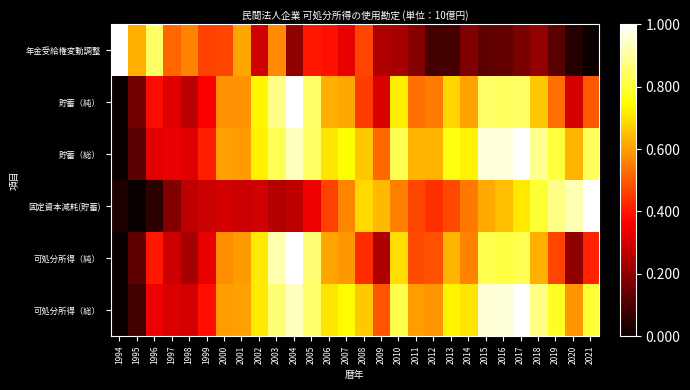

Reading left to right, what are all the values shown in this chart?

年金受給権変動調整: 1994=1.0	1995=0.6	1996=0.8	1997=0.5	1998=0.6	1999=0.5	2000=0.5	2001=0.6	2002=0.3	2003=0.6	2004=0.2	2005=0.4	2006=0.4	2007=0.3	2008=0.5	2009=0.2	2010=0.2	2011=0.2	2012=0.1	2013=0.1	2014=0.2	2015=0.1	2016=0.1	2017=0.2	2018=0.2	2019=0.1	2020=0.0	2021=0.0
貯蓄（純）: 1994=0.0	1995=0.2	1996=0.4	1997=0.3	1998=0.3	1999=0.4	2000=0.6	2001=0.6	2002=0.7	2003=0.9	2004=1.0	2005=0.8	2006=0.6	2007=0.6	2008=0.5	2009=0.3	2010=0.7	2011=0.5	2012=0.5	2013=0.7	2014=0.6	2015=0.8	2016=0.8	2017=0.8	2018=0.7	2019=0.5	2020=0.3	2021=0.5
貯蓄（総）: 1994=0.0	1995=0.1	1996=0.3	1997=0.3	1998=0.3	1999=0.4	2000=0.6	2001=0.6	2002=0.7	2003=0.8	2004=0.9	2005=0.8	2006=0.7	2007=0.7	2008=0.7	2009=0.5	2010=0.8	2011=0.6	2012=0.6	2013=0.8	2014=0.7	2015=1.0	2016=1.0	2017=1.0	2018=0.9	2019=0.8	2020=0.6	2021=0.8
固定資本減耗(貯蓄): 1994=0.0	1995=0.0	1996=0.1	1997=0.2	1998=0.3	1999=0.3	2000=0.3	2001=0.3	2002=0.3	2003=0.3	2004=0.3	2005=0.3	2006=0.5	2007=0.6	2008=0.7	2009=0.6	2010=0.6	2011=0.5	2012=0.4	2013=0.5	2014=0.5	2015=0.6	2016=0.7	2017=0.7	2018=0.8	2019=0.9	2020=0.9	2021=1.0
可処分所得（純）: 1994=0.0	1995=0.1	1996=0.4	1997=0.3	1998=0.2	1999=0.3	2000=0.6	2001=0.6	2002=0.7	2003=0.9	2004=1.0	2005=0.9	2006=0.6	2007=0.6	2008=0.4	2009=0.2	2010=0.7	2011=0.5	2012=0.5	2013=0.6	2014=0.6	2015=0.8	2016=0.8	2017=0.8	2018=0.6	2019=0.5	2020=0.2	2021=0.4
可処分所得（総）: 1994=0.0	1995=0.1	1996=0.3	1997=0.3	1998=0.3	1999=0.4	2000=0.6	2001=0.6	2002=0.7	2003=0.9	2004=0.9	2005=0.9	2006=0.7	2007=0.7	2008=0.7	2009=0.5	2010=0.8	2011=0.6	2012=0.6	2013=0.7	2014=0.7	2015=1.0	2016=1.0	2017=1.0	2018=0.9	2019=0.8	2020=0.6	2021=0.8